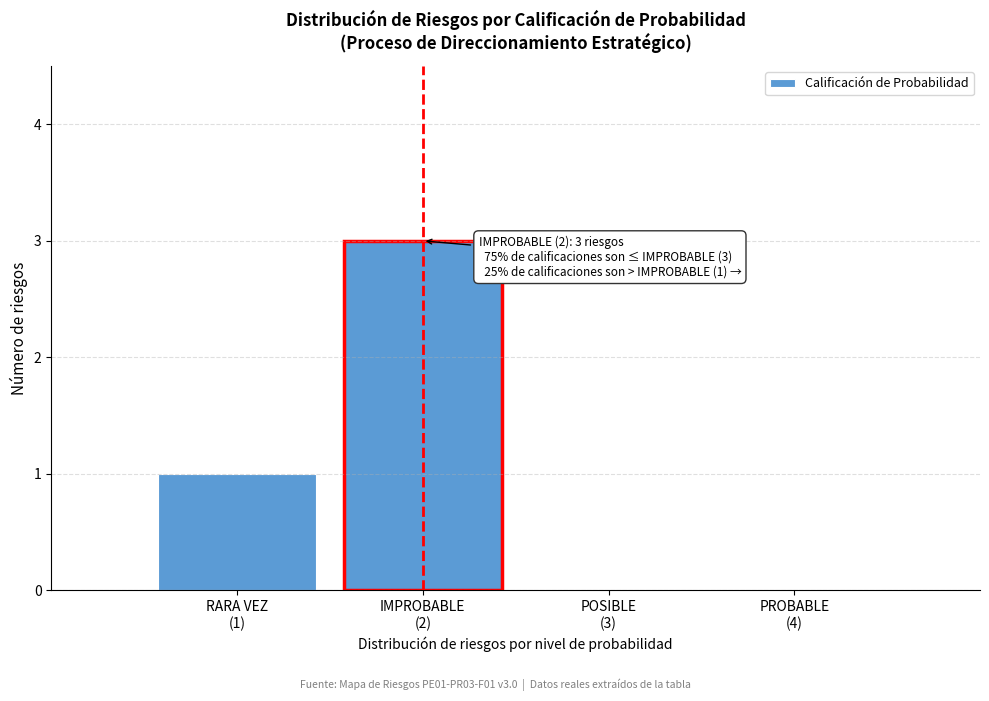

What is the maximum value shown in the chart?

3